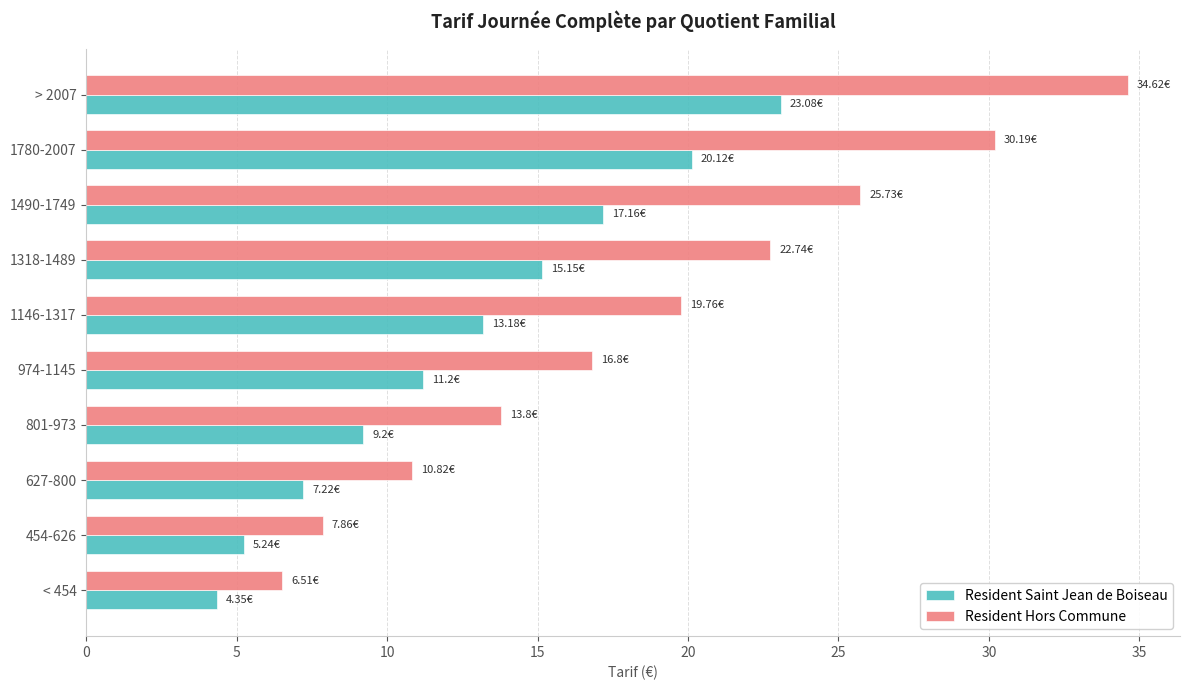

Where is Resident Hors Commune nearest to the value 20?

1146-1317